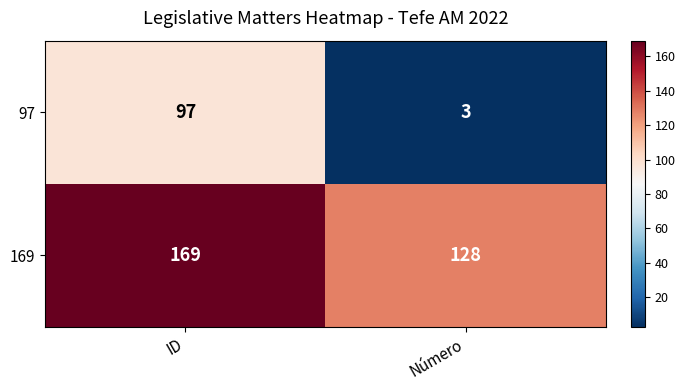

What is the sum of all 169 values?

297